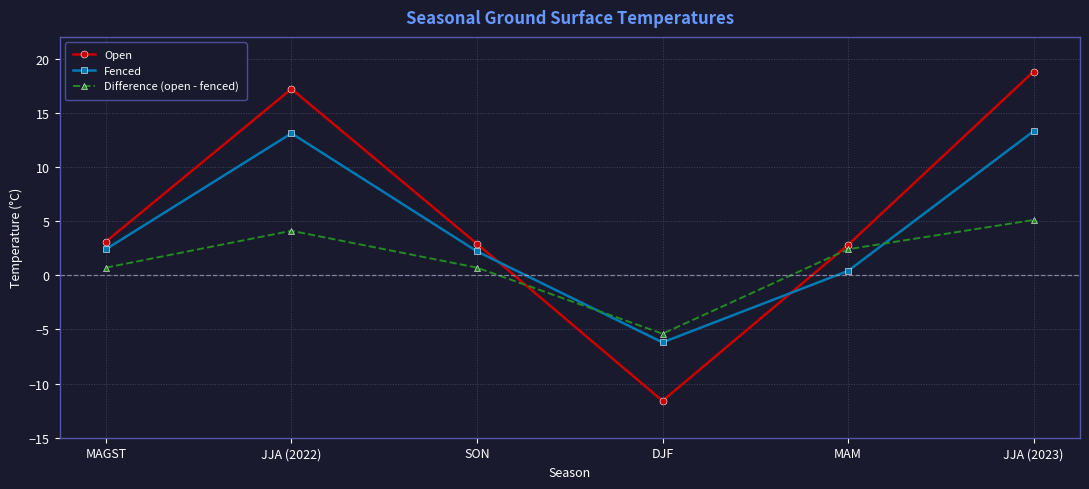

What is the spread (max minus min) of values at MAM?

2.4